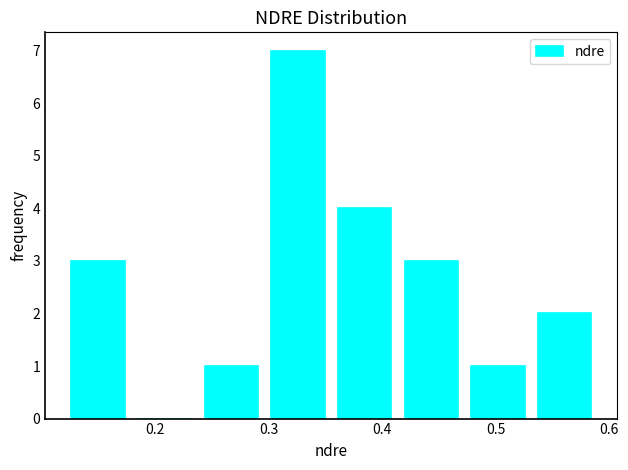

Reading left to right, list every bar in this chart as the range it spans on the x-axis followed by its height. Neither the bar edges nor the heights are printed on the chart, so give them approximately, as read against the axes.

0.12 to 0.18: 3
0.18 to 0.24: 0
0.24 to 0.30: 1
0.30 to 0.36: 7
0.36 to 0.41: 4
0.41 to 0.47: 3
0.47 to 0.53: 1
0.53 to 0.59: 2